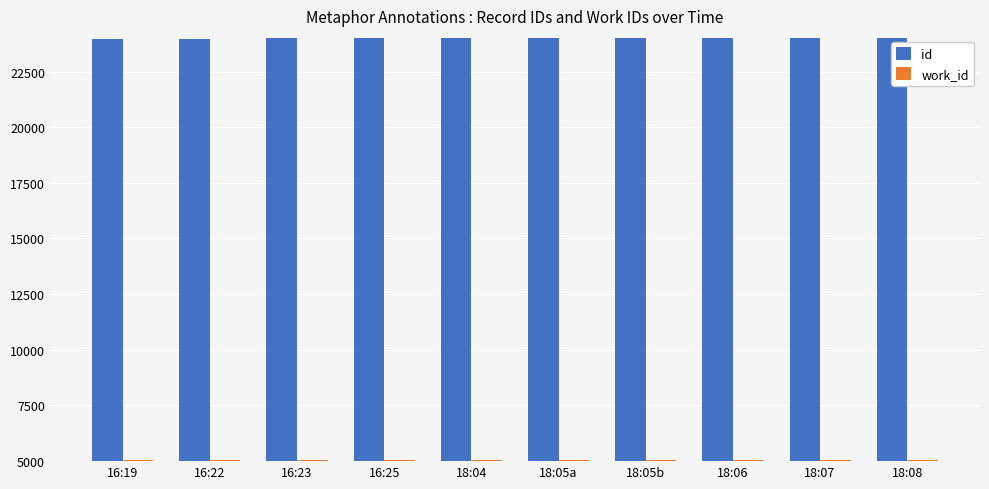

What is the label of the 5th bar from the left?

18:04